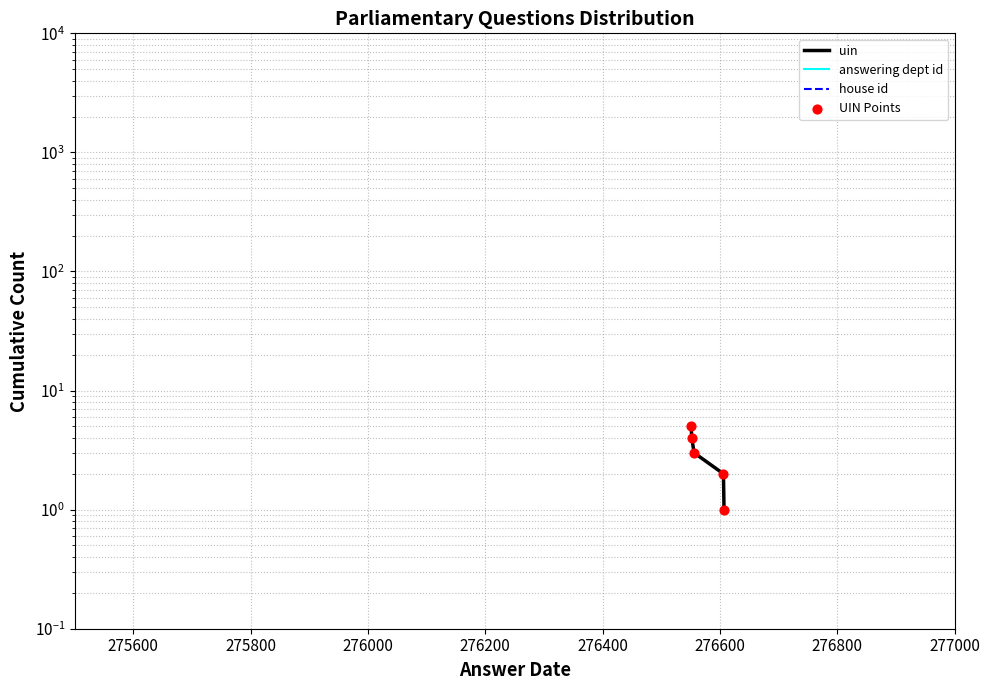

Which series has the largest total across all categories?

uin